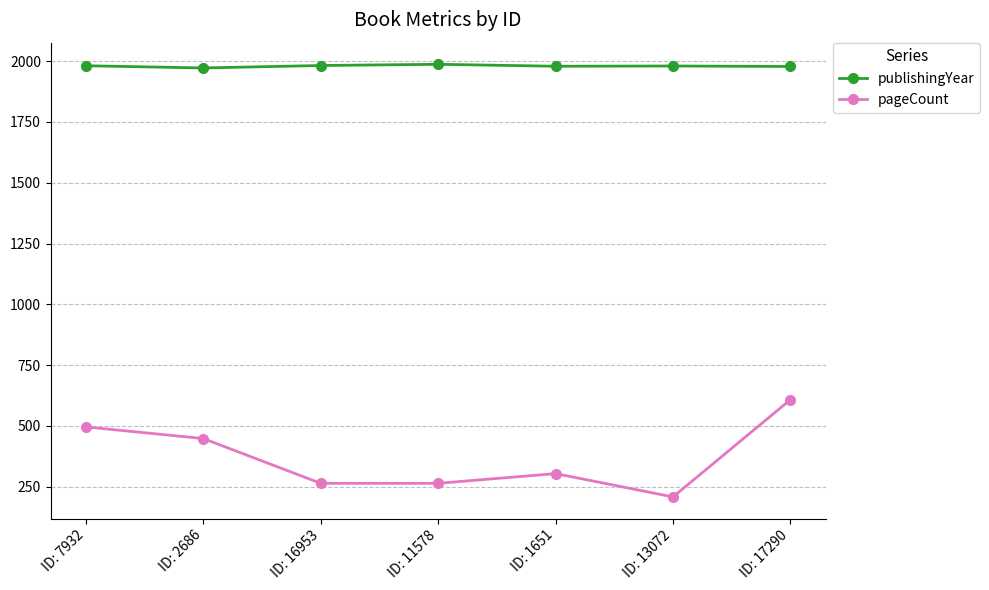

True or false: pageCount has more than 1 interior local peaks.

False